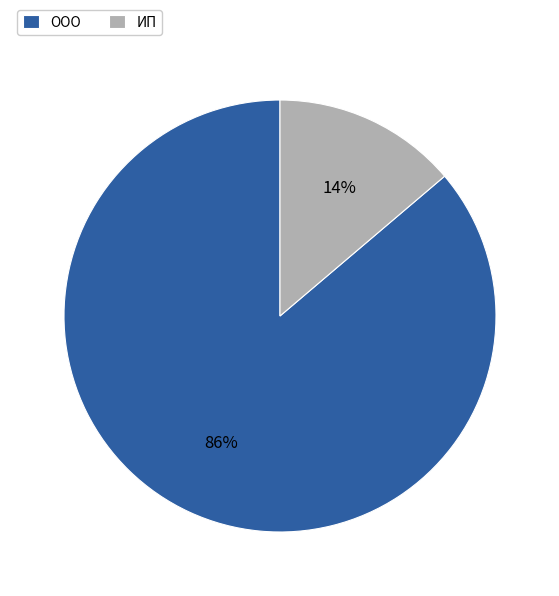

To the nearest percent, what portion does ООО represent?

86%